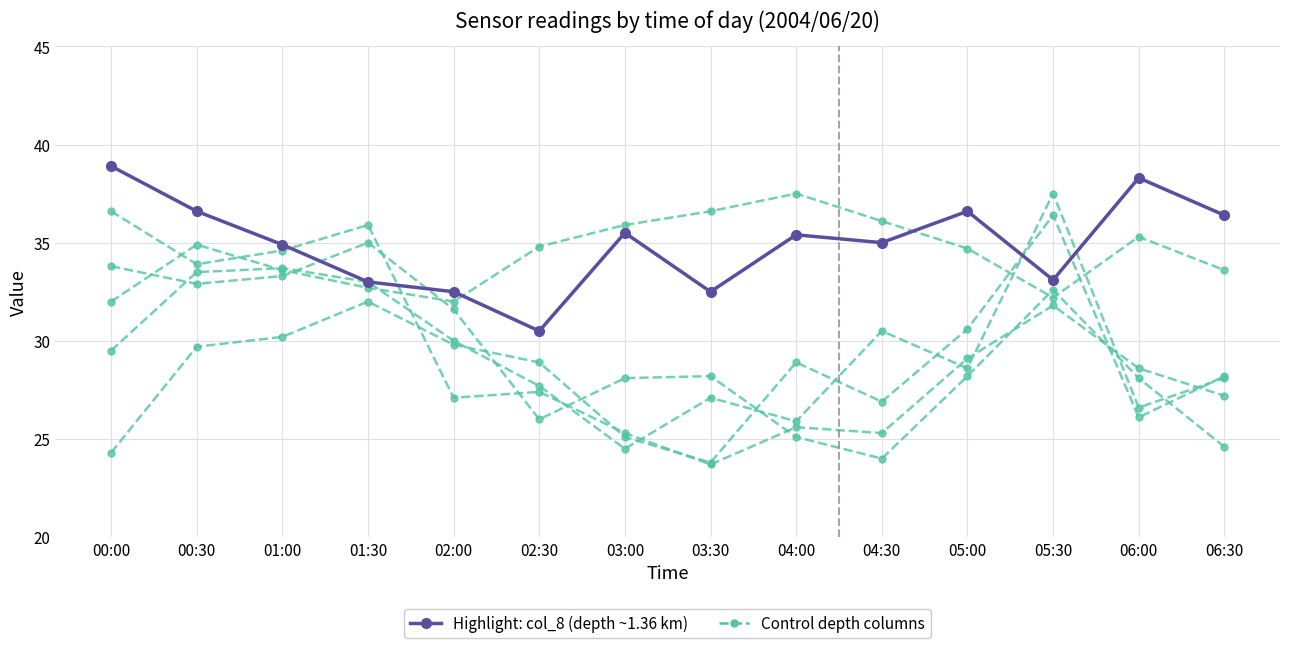

At which label is Control series closest to 29?

03:30